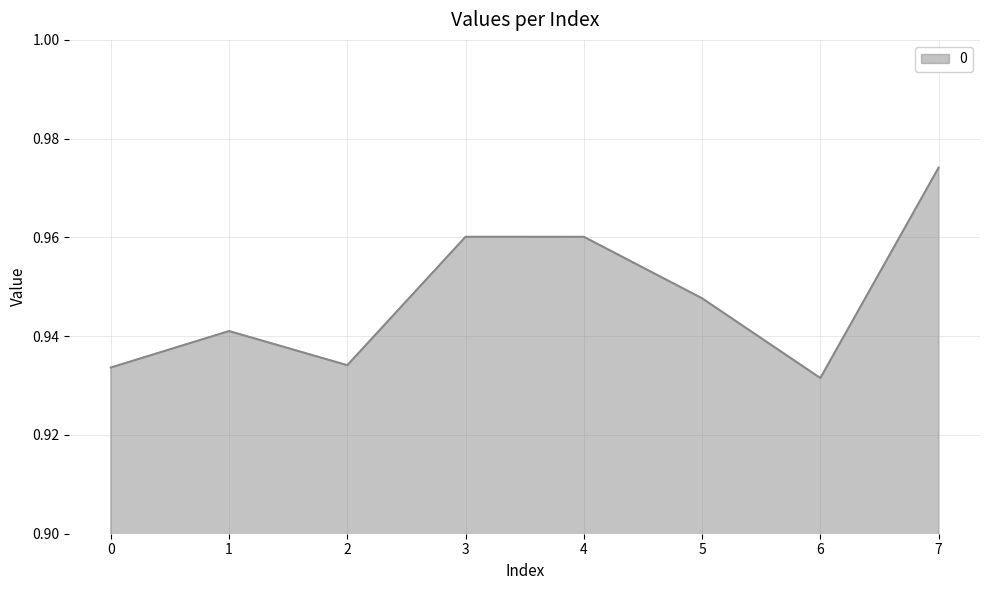

What is the sum of all values?

7.6